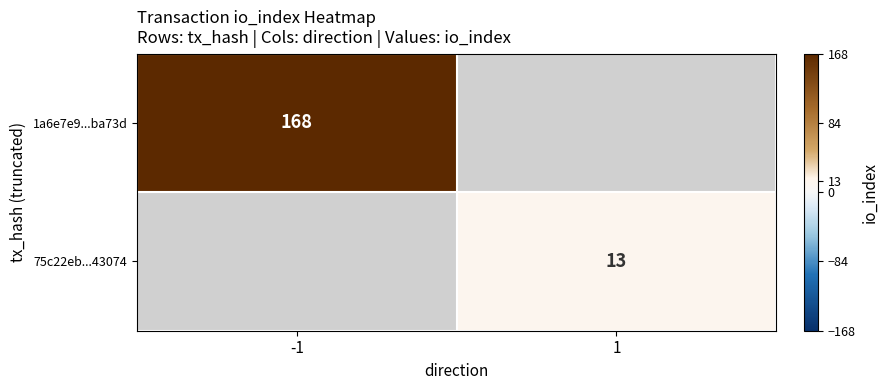

Is it true that 1a6e7e9...ba73d equals 168 at -1?

True